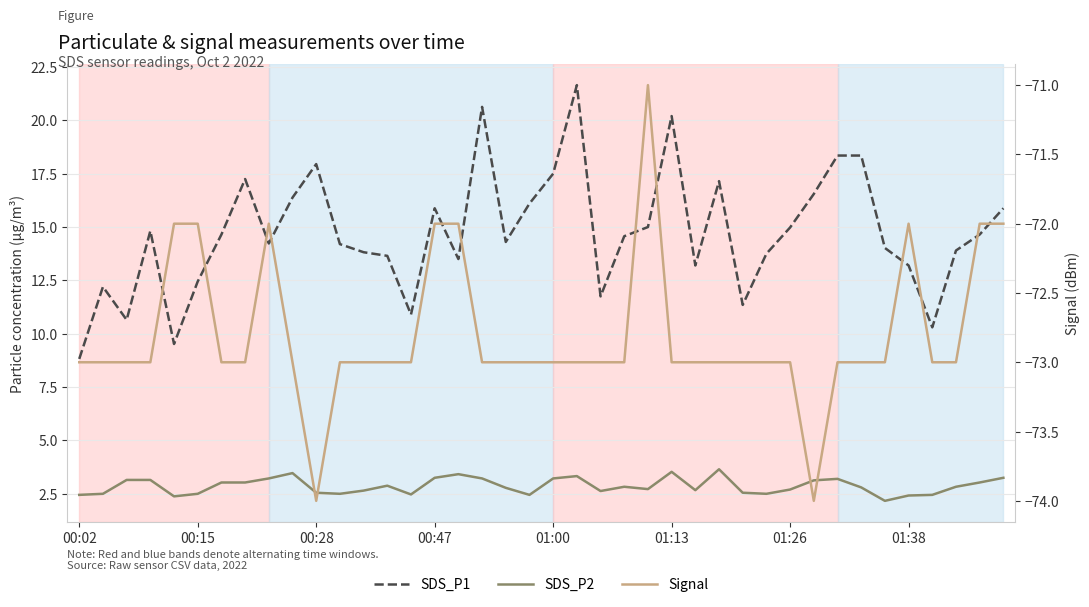

Reading left to right, list all the values displayed in this chart.

SDS_P1: 8.8	12.2	10.7	14.8	9.5	12.4	14.7	17.2	14.2	16.4	17.9	14.2	13.8	13.7	10.9	15.9	13.5	20.6	14.3	16.1	17.5	21.6	11.8	14.6	15.0	20.2	13.2	17.1	11.3	13.8	15.0	16.6	18.4	18.4	14.0	13.2	10.3	13.9	14.7	15.9
SDS_P2: 2.5	2.5	3.1	3.1	2.4	2.5	3.0	3.0	3.2	3.5	2.5	2.5	2.6	2.9	2.5	3.2	3.4	3.2	2.8	2.5	3.2	3.3	2.6	2.8	2.7	3.5	2.7	3.6	2.5	2.5	2.7	3.1	3.2	2.8	2.2	2.4	2.5	2.8	3.0	3.2
Signal: -73.0	-73.0	-73.0	-73.0	-72.0	-72.0	-73.0	-73.0	-72.0	-73.0	-74.0	-73.0	-73.0	-73.0	-73.0	-72.0	-72.0	-73.0	-73.0	-73.0	-73.0	-73.0	-73.0	-73.0	-71.0	-73.0	-73.0	-73.0	-73.0	-73.0	-73.0	-74.0	-73.0	-73.0	-73.0	-72.0	-73.0	-73.0	-72.0	-72.0